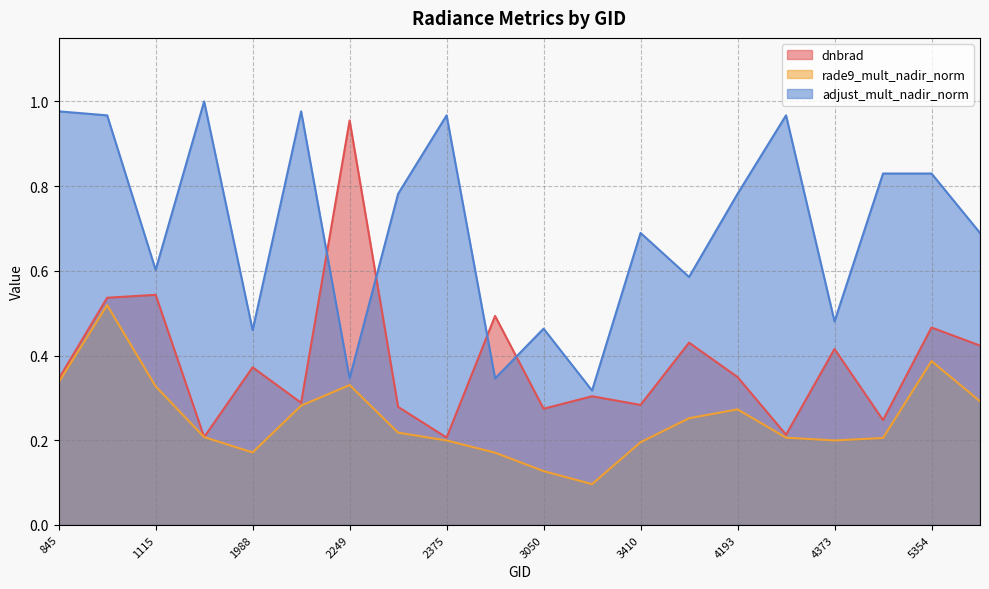

What is the value of the dnbrad point at the 14th from the left?

0.4